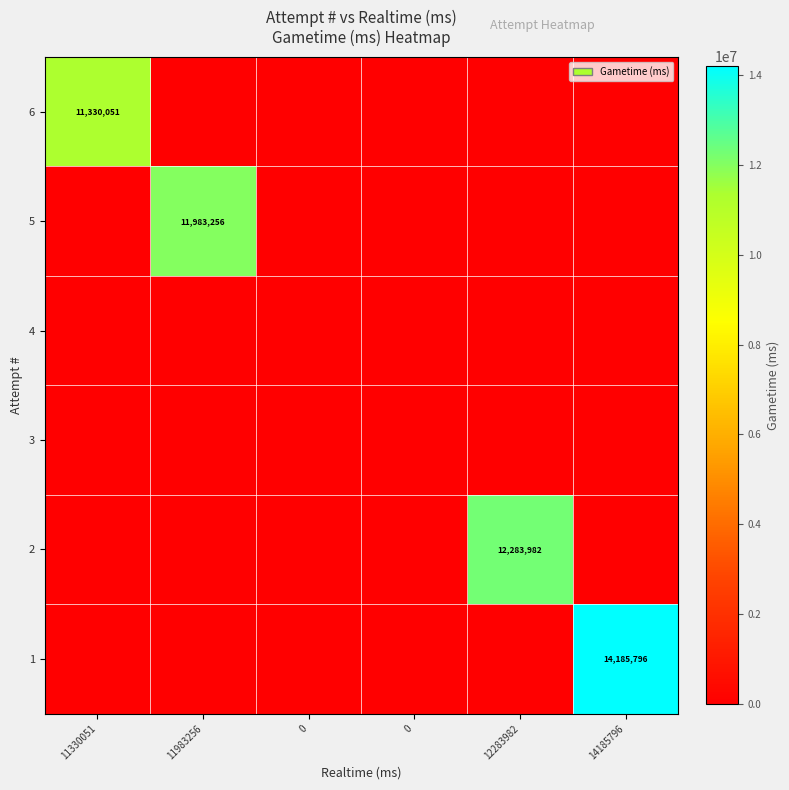

List the series in order of their peak value, lowest first.

4, 3, 6, 5, 2, 1